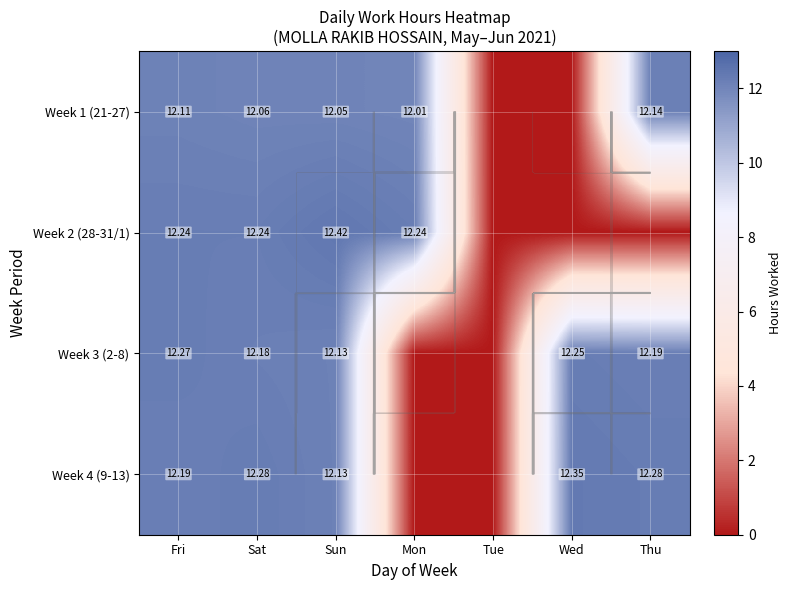

Read the Week 3 (2-8) value at Sun.

12.1